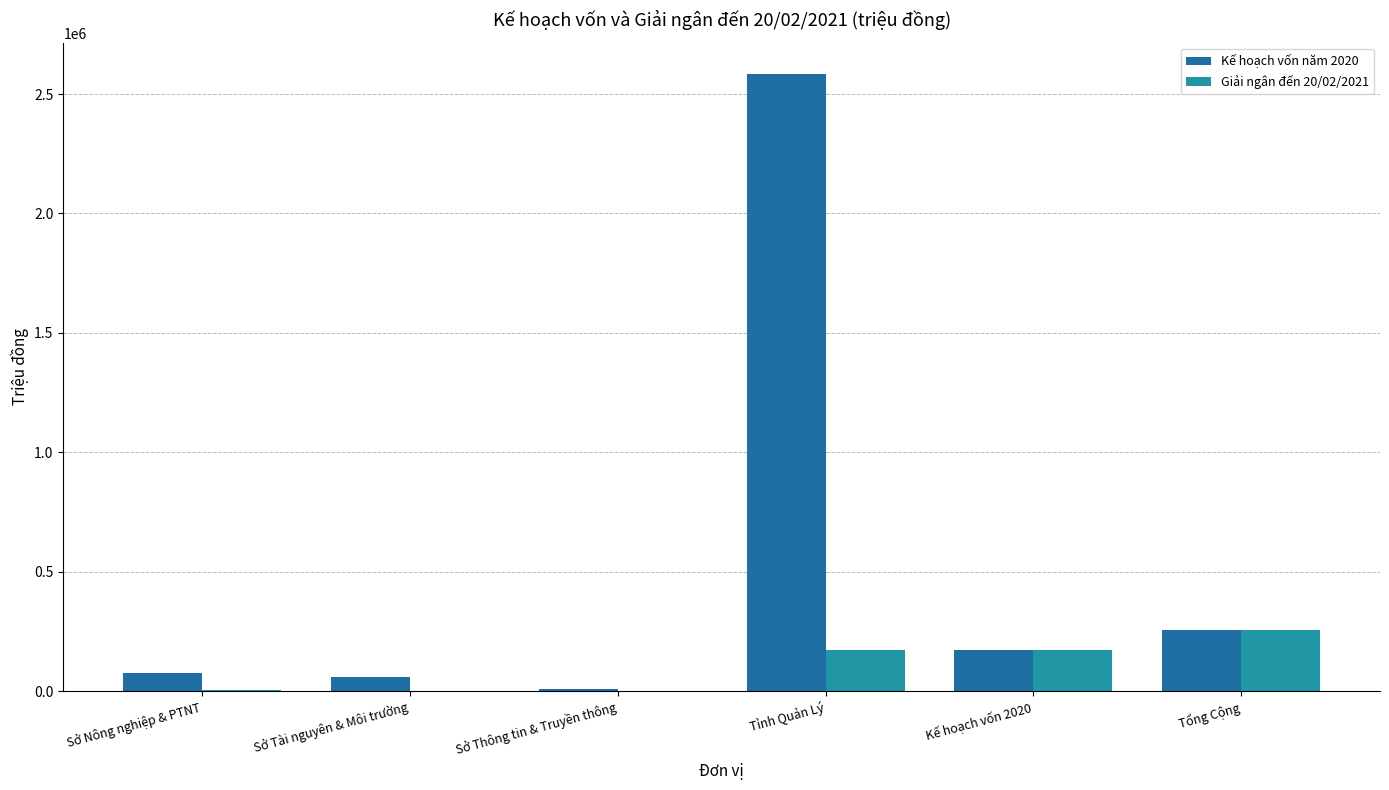

List the labels in order of Giải ngân đến 20/02/2021 value, largest first.

Tổng Cộng, Tỉnh Quản Lý, Kế hoạch vốn 2020, Sở Nông nghiệp & PTNT, Sở Tài nguyên & Môi trường, Sở Thông tin & Truyền thông